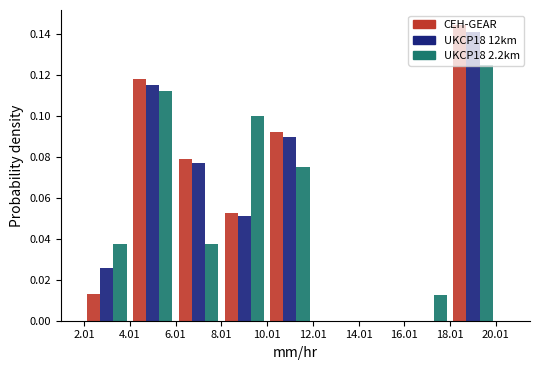

In the UKCP18 12km series, which range on the x-axis has the tallest bar?

18.01 to 20.01